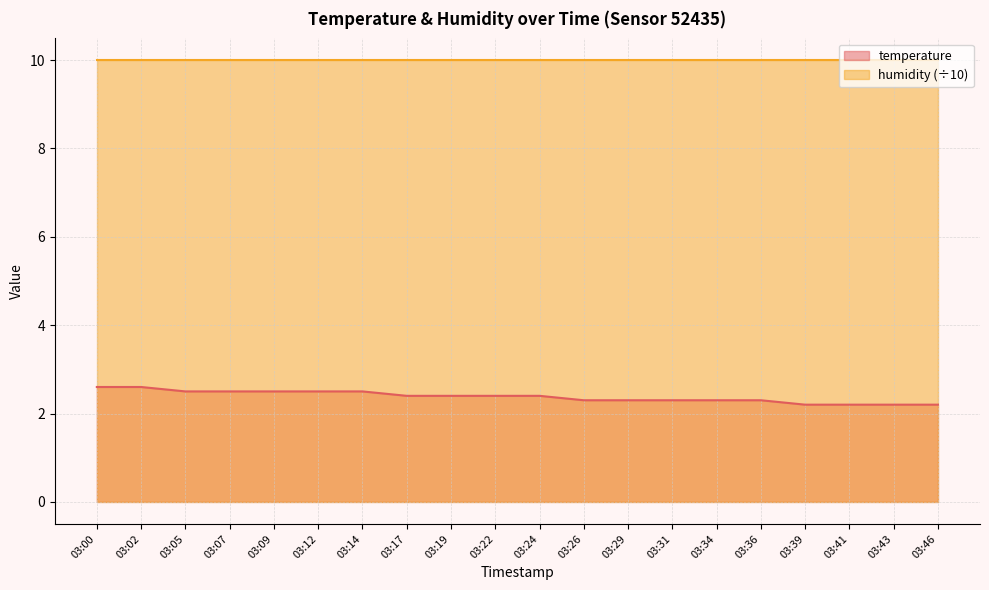

What value does the data have at 03:17?

2.4